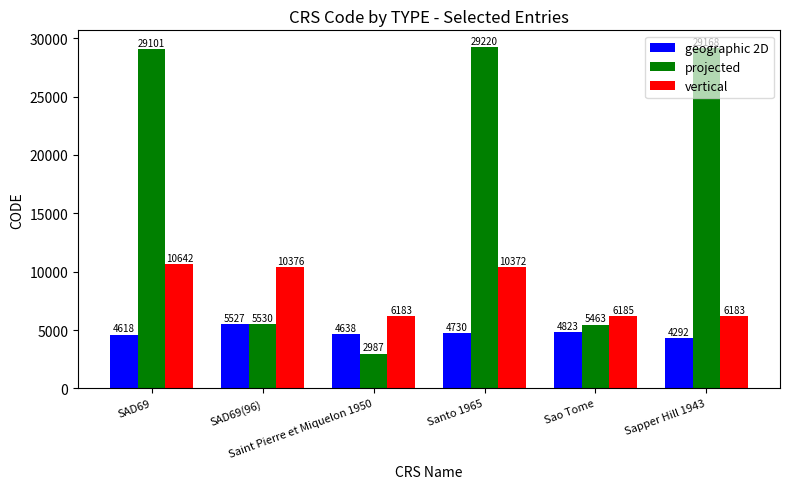

At Saint Pierre et Miquelon 1950, list the series in order from smallest to largest.

projected, geographic 2D, vertical